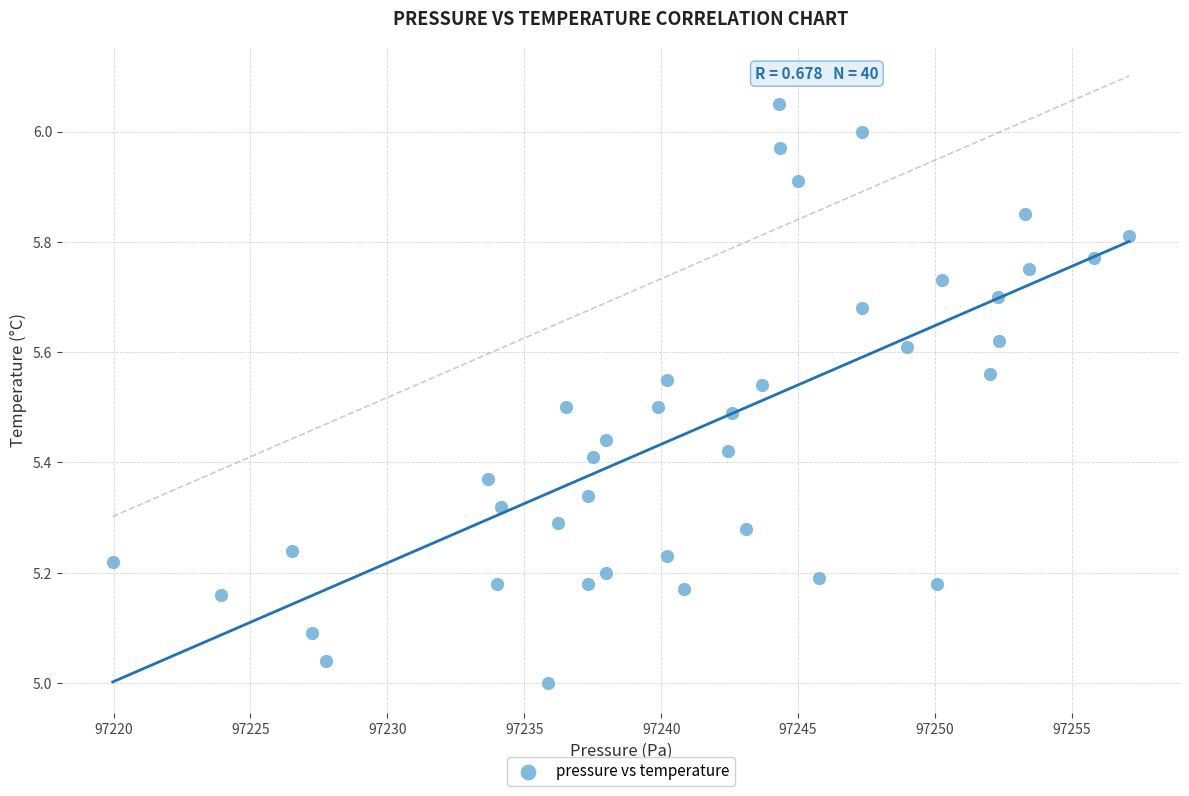

What is the range of X values (max minus min)?

37.1